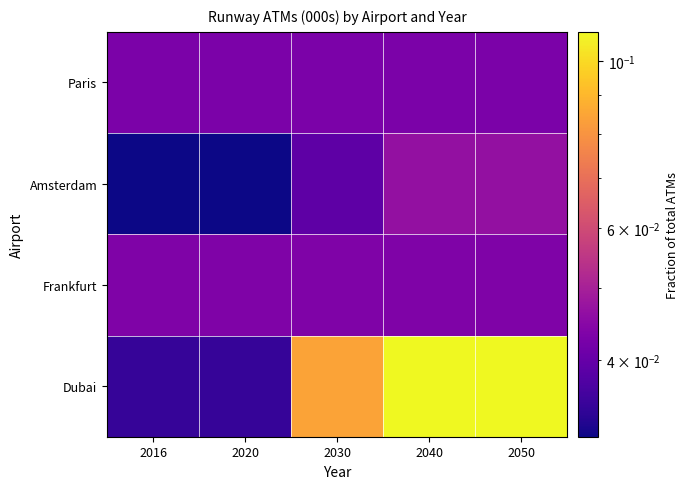

Reading left to right, transcribe all the data shown in this chart.

Paris: 2016=0.0	2020=0.0	2030=0.0	2040=0.0	2050=0.0
Amsterdam: 2016=0.0	2020=0.0	2030=0.0	2040=0.0	2050=0.0
Frankfurt: 2016=0.0	2020=0.0	2030=0.0	2040=0.0	2050=0.0
Dubai: 2016=0.0	2020=0.0	2030=0.1	2040=0.1	2050=0.1